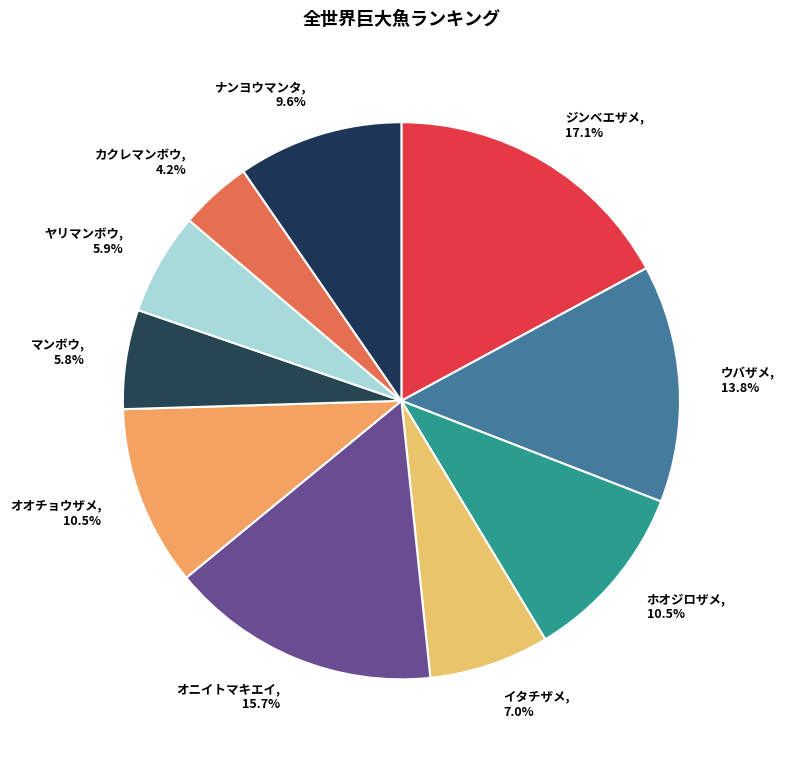

Which has a higher value, イタチザメ or マンボウ?

イタチザメ